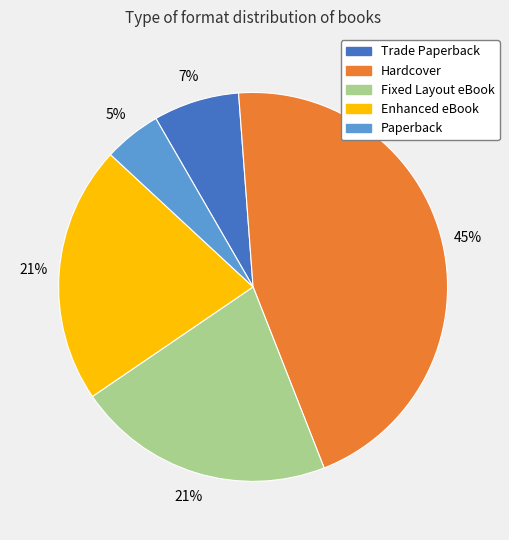

Is Enhanced eBook the majority of the pie?

No